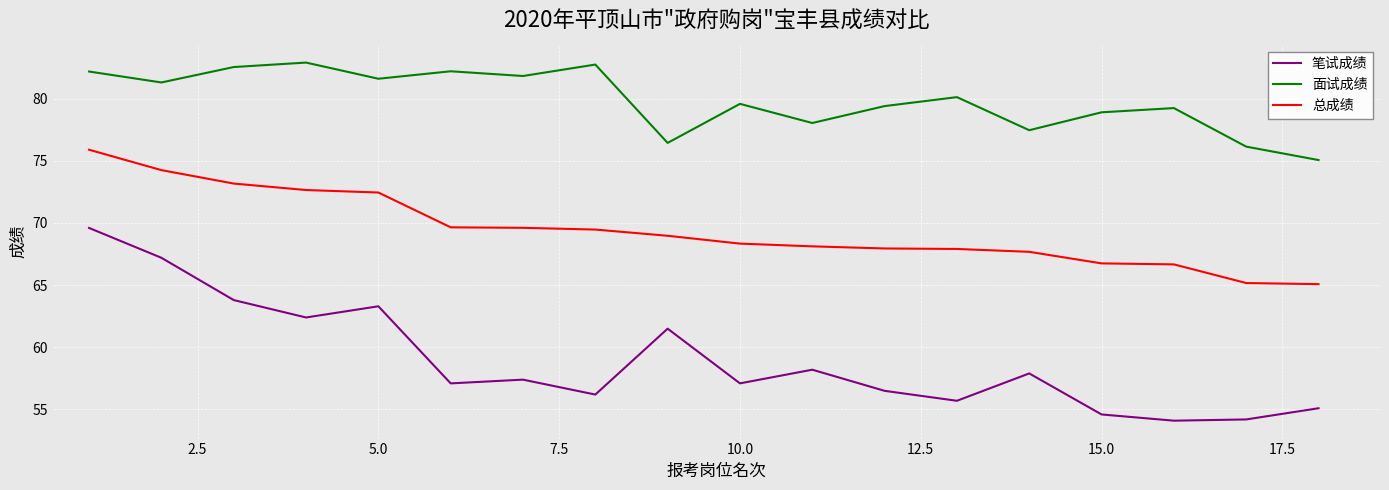

True or false: 笔试成绩 and 总成绩 intersect in this chart.

False